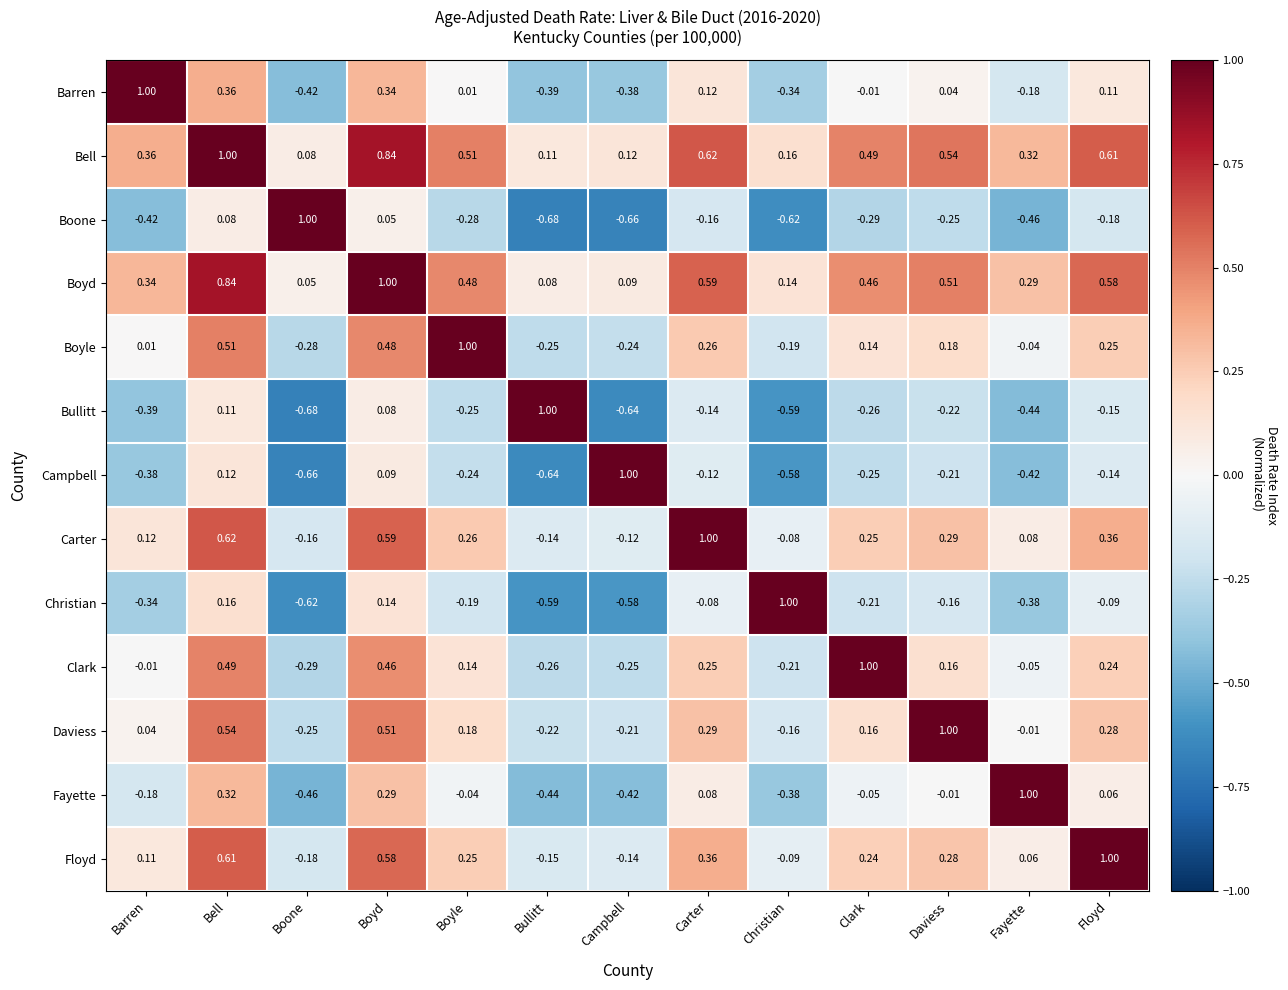

What is the spread (max minus min) of values at Campbell?

1.7